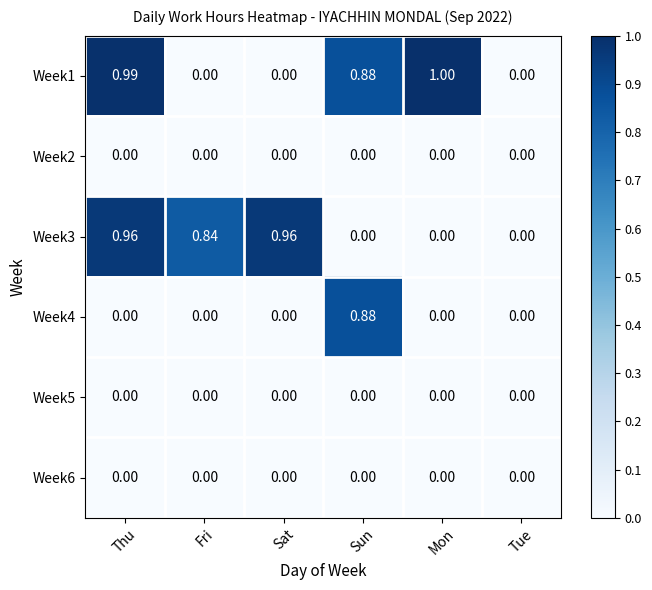

At which category does the chart reach its peak across all series?

Mon